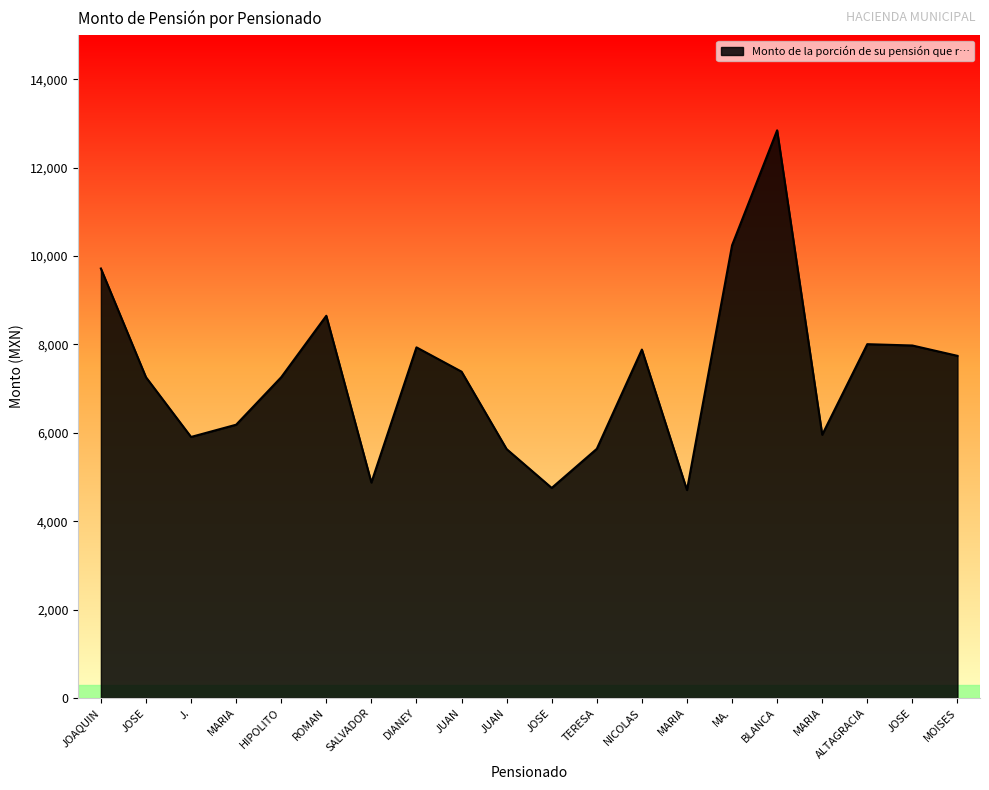

How many lines are shown in the chart?

1